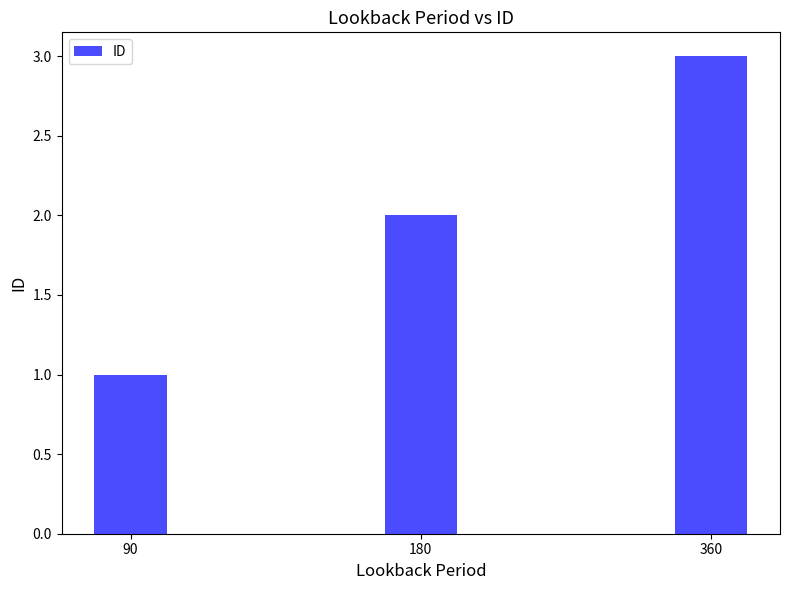

How many series are shown in this chart?

1